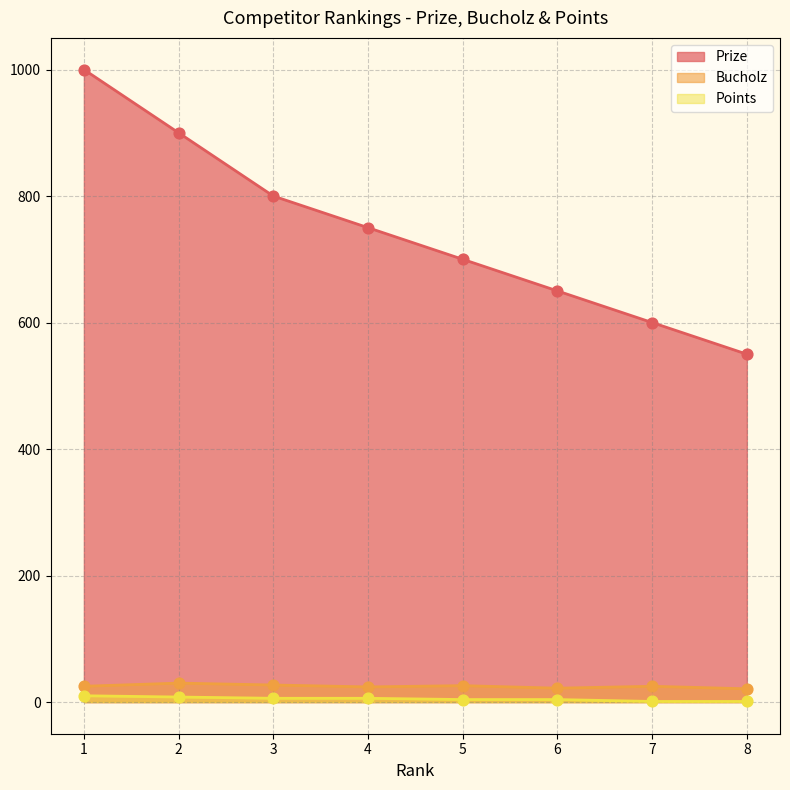

Which series has the largest Y range (max minus min)?

Prize